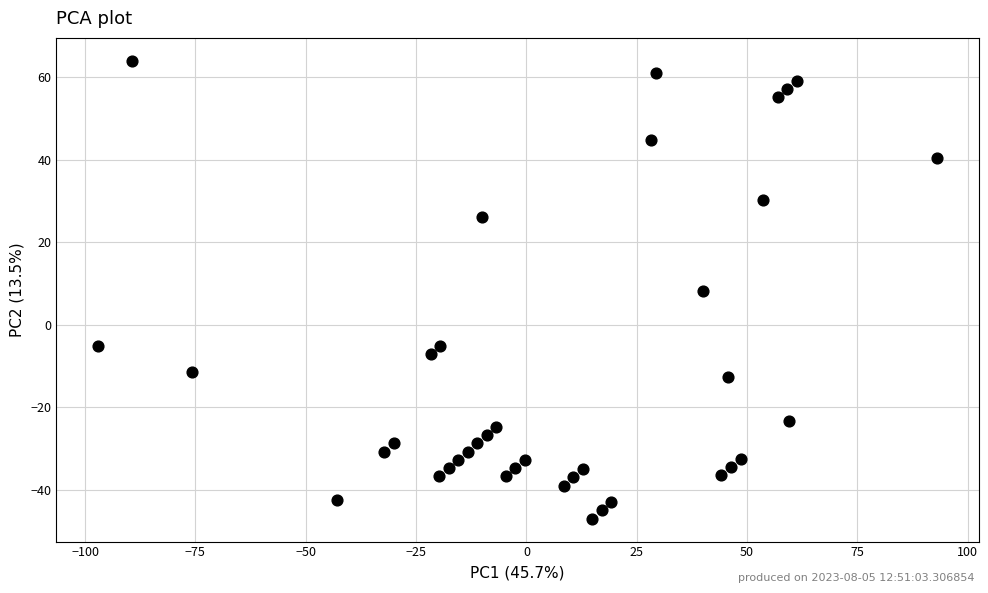

What is the range of Y values (max minus min)?

111.0